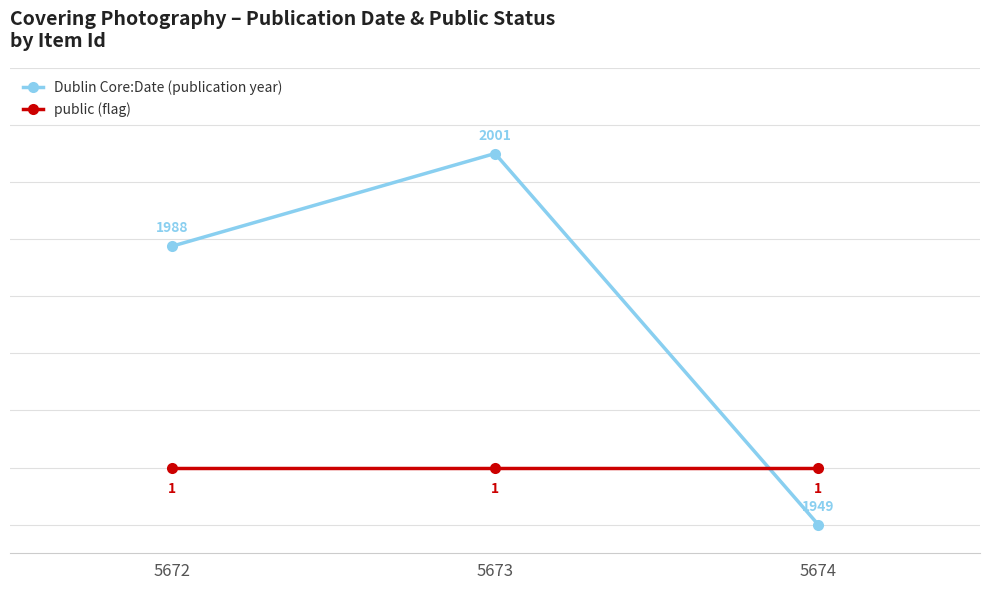

Between 5673 and 5674, which series saw the biggest shift?

Dublin Core:Date (publication year)